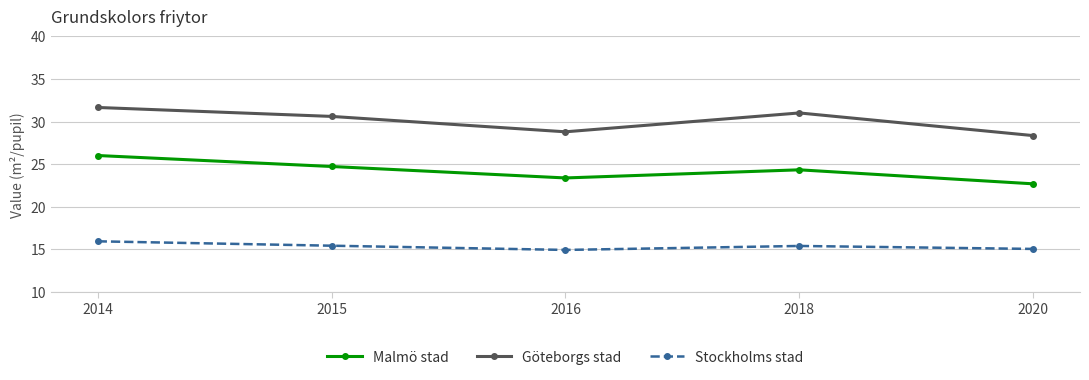

Rank the categories by Malmö stad value from lowest to highest.

2020, 2016, 2018, 2015, 2014